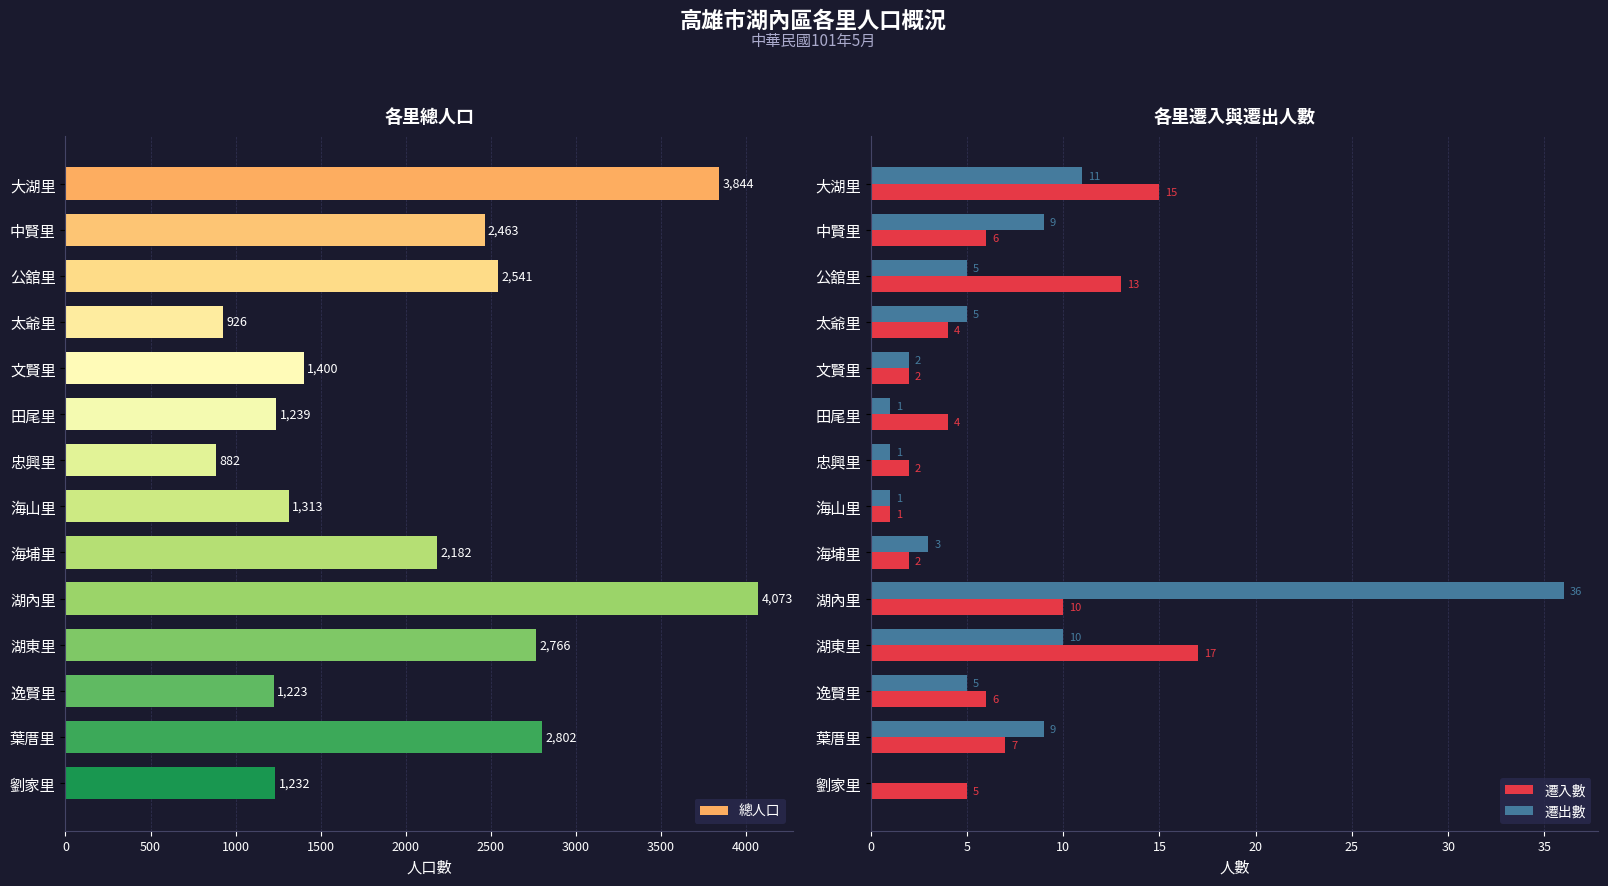

The 遷入數 series shows 10 at 湖內里. True or false?

True